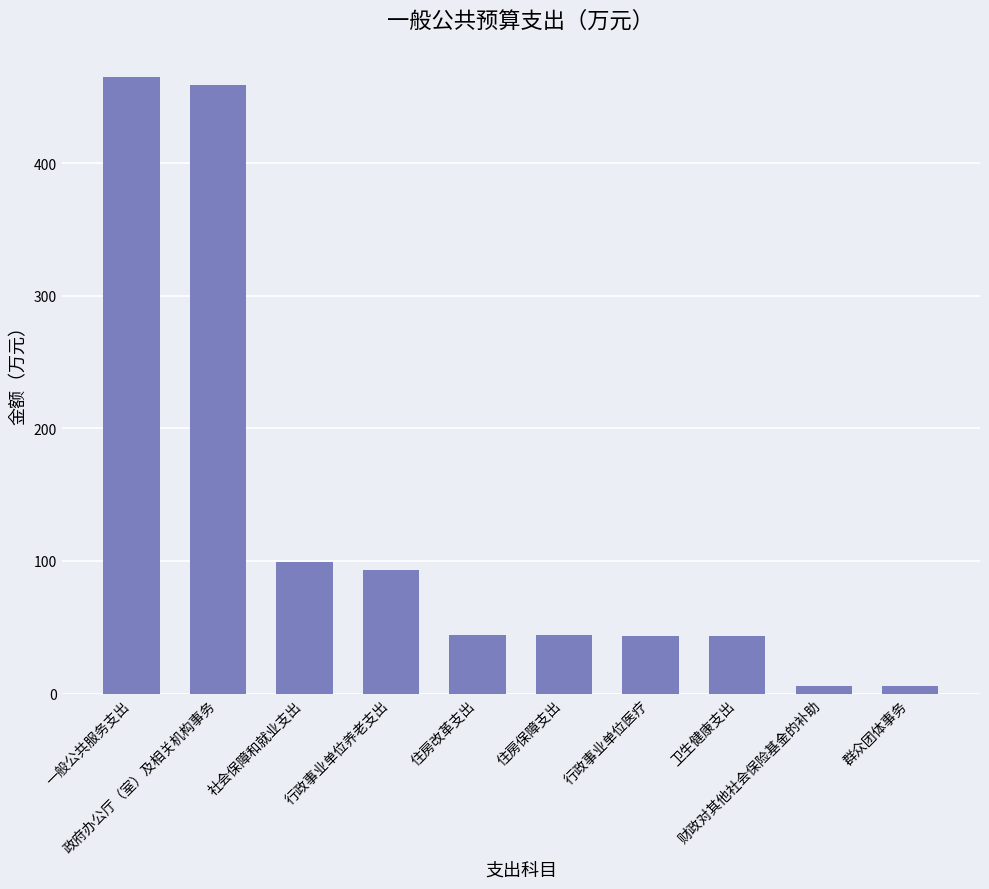

Where is the data nearest to the value 235?

社会保障和就业支出